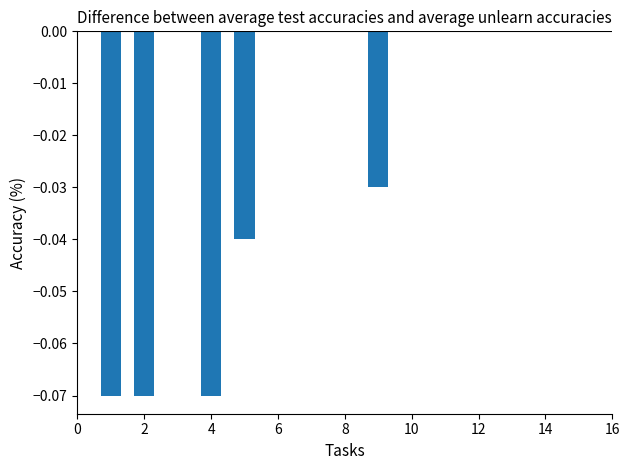

What is the sum of all values?

-0.3